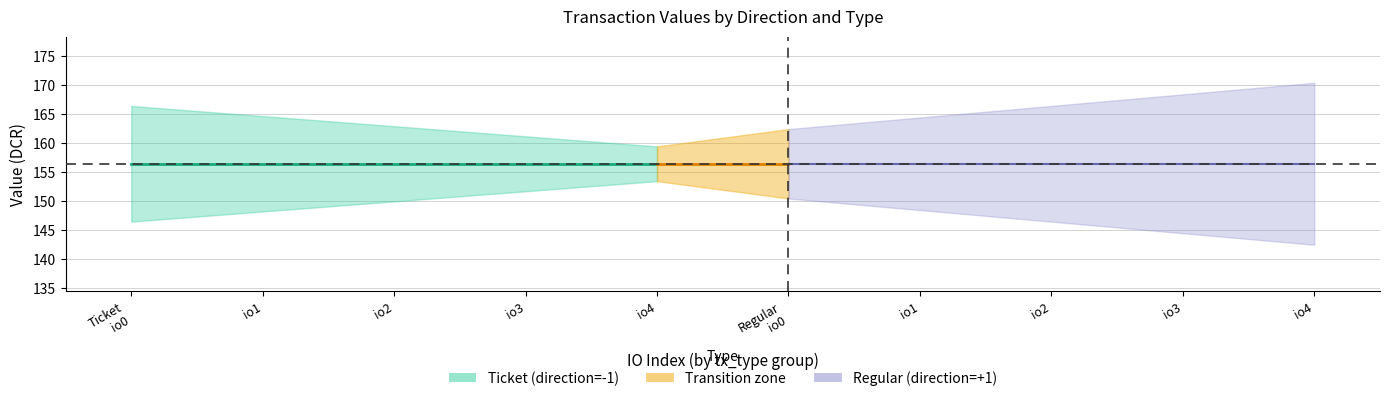

The Regular_io_index series shows 3.9 at 3. True or false?

False